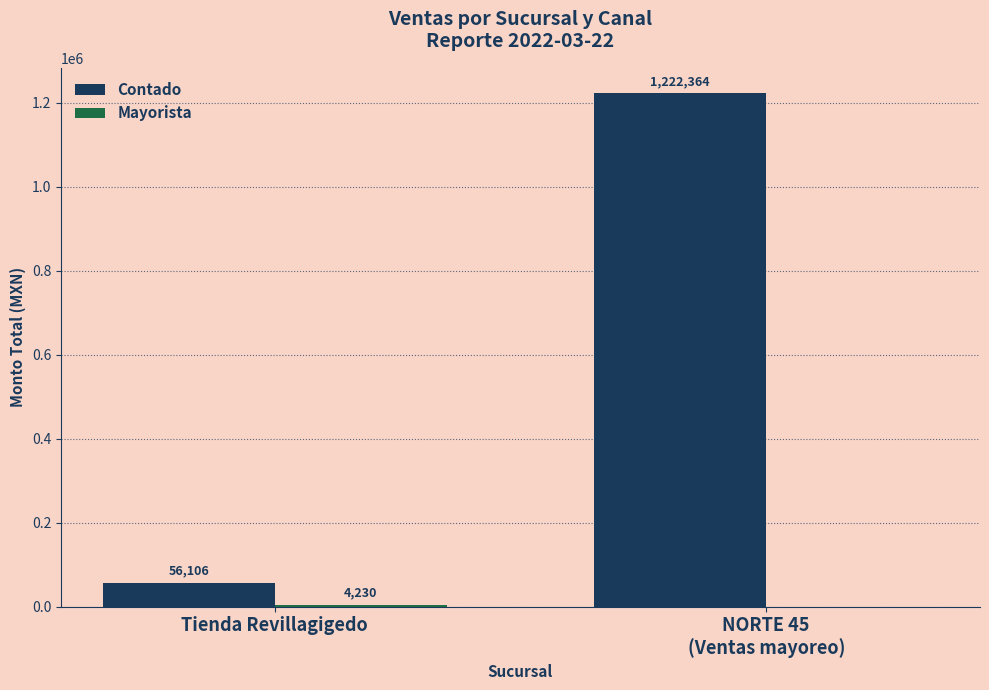

Does the chart contain stacked bars?

No